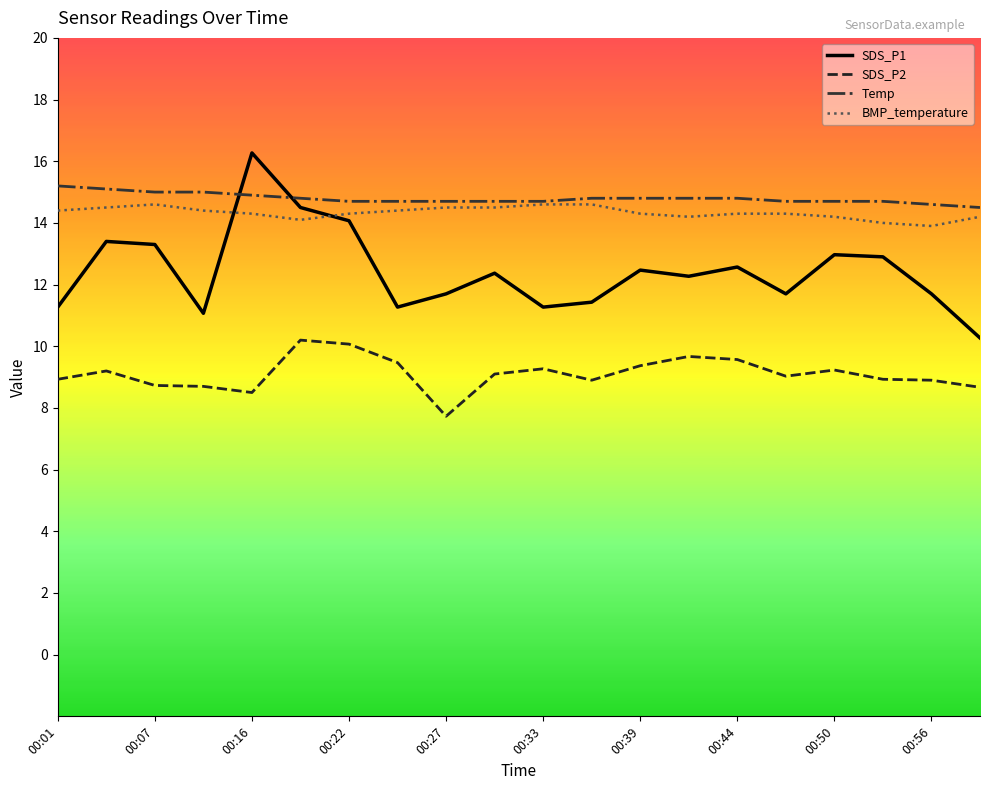

Which series ends up on top after the final intersection of SDS_P1 and BMP_temperature?

BMP_temperature